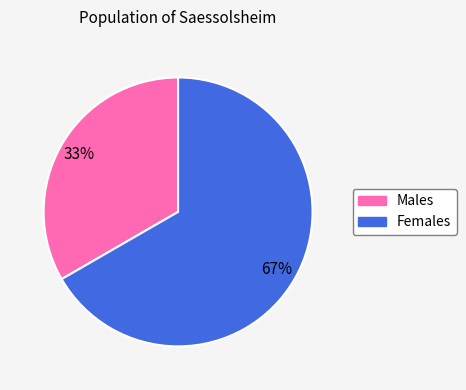

Is there a majority slice in this chart?

Yes